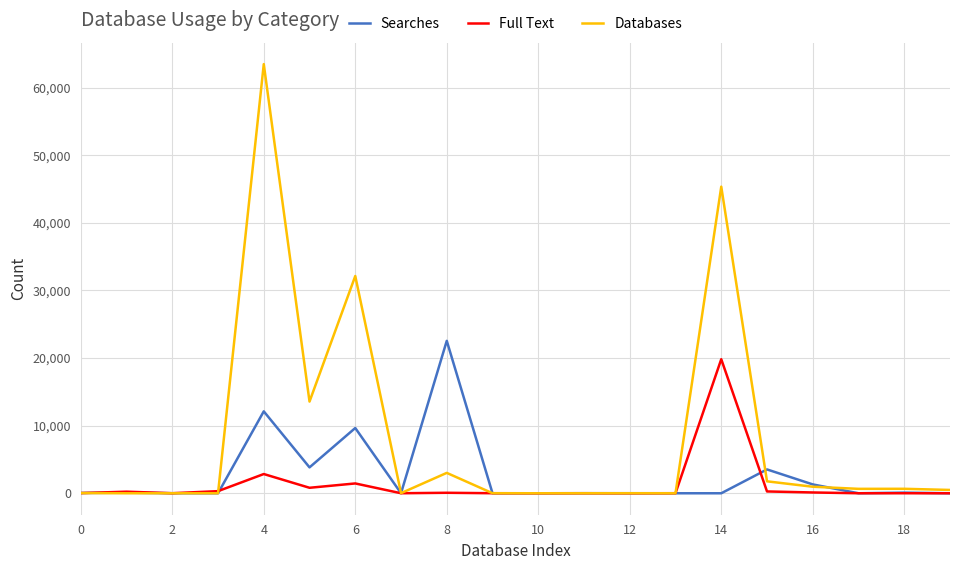

In Databases, how many points are higher than both neighbors (excluding endpoints)?

6